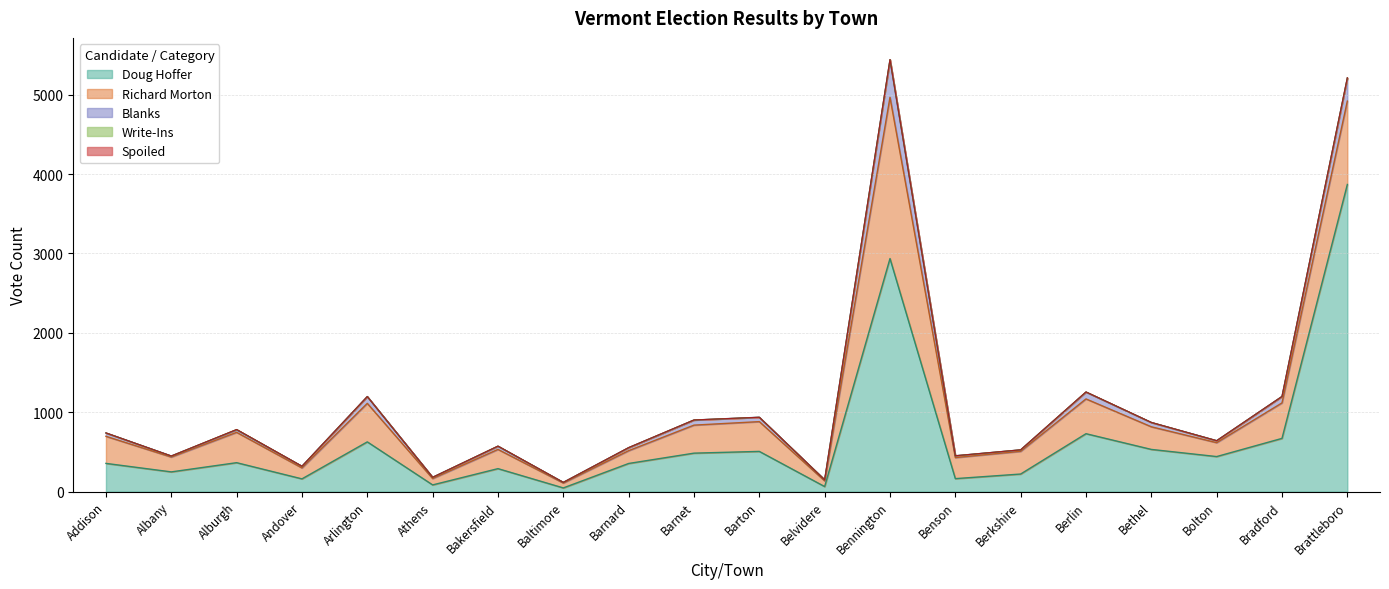

Which series has the largest total across all categories?

Doug Hoffer